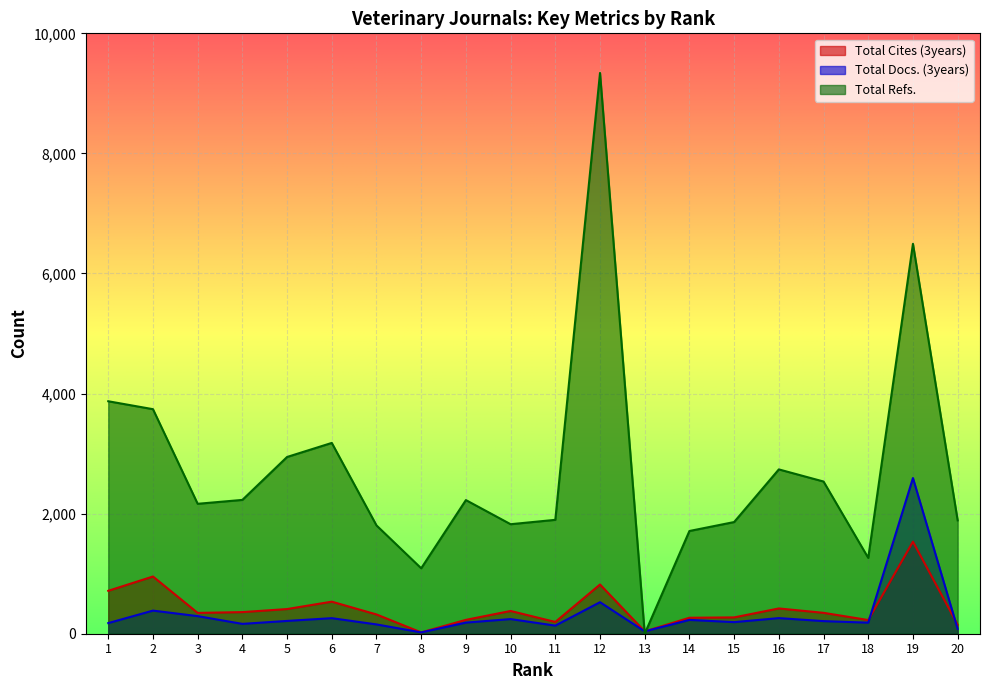

At which category does the chart reach its minimum across all series?

13